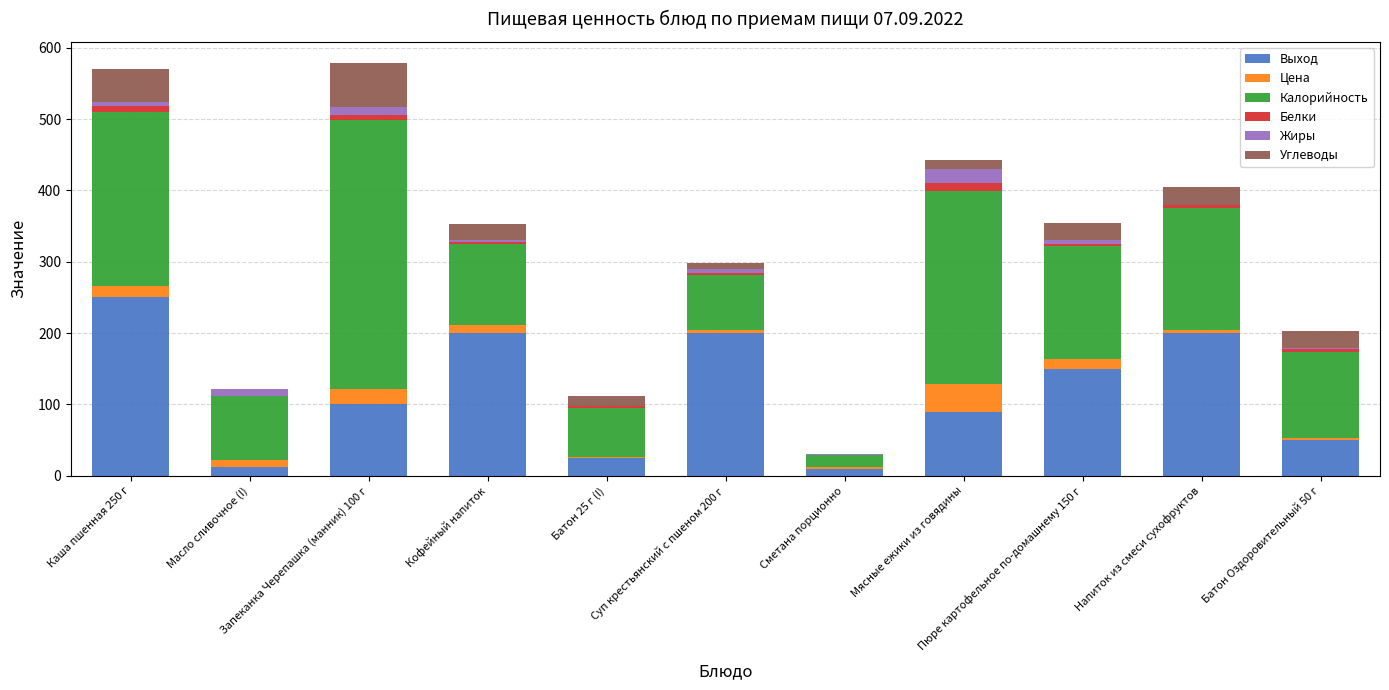

What is the maximum value for Выход?

250.0